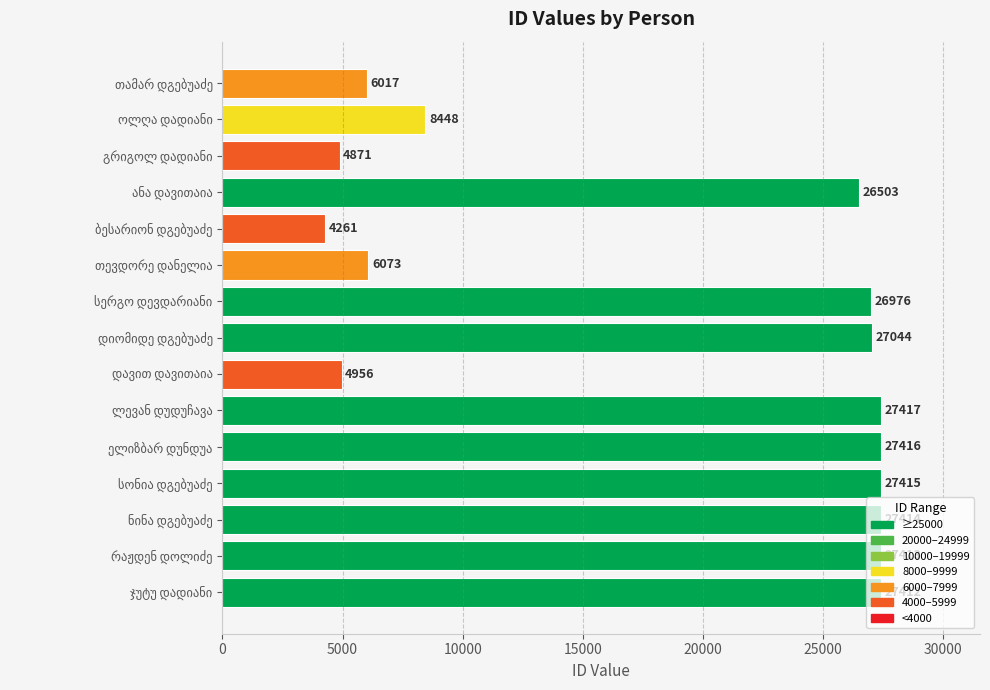

Are the bars grouped side by side (vs. stacked)?

No